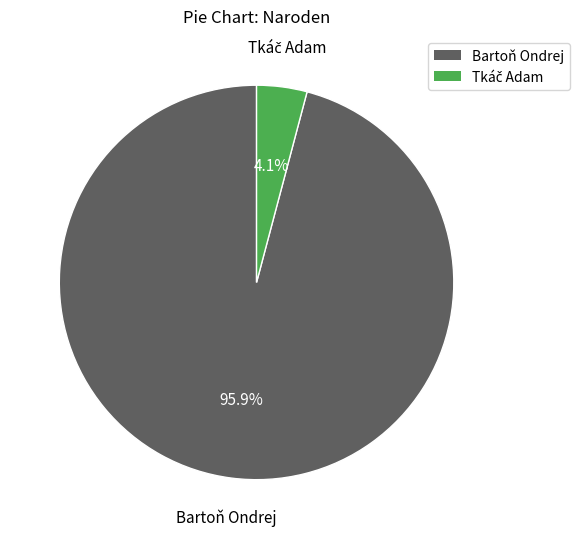

Is Bartoň Ondrej the majority of the pie?

Yes